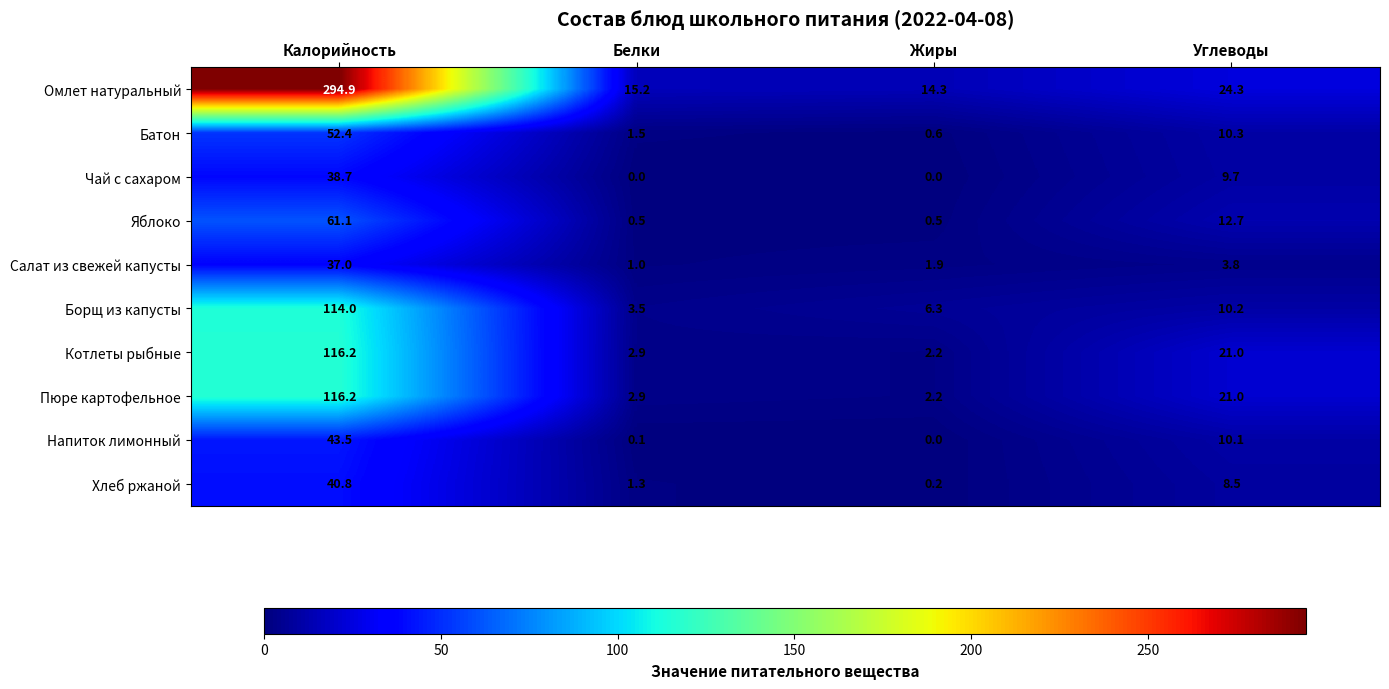

What is the sum of the Пюре картофельное values at Калорийность and Жиры?

118.4